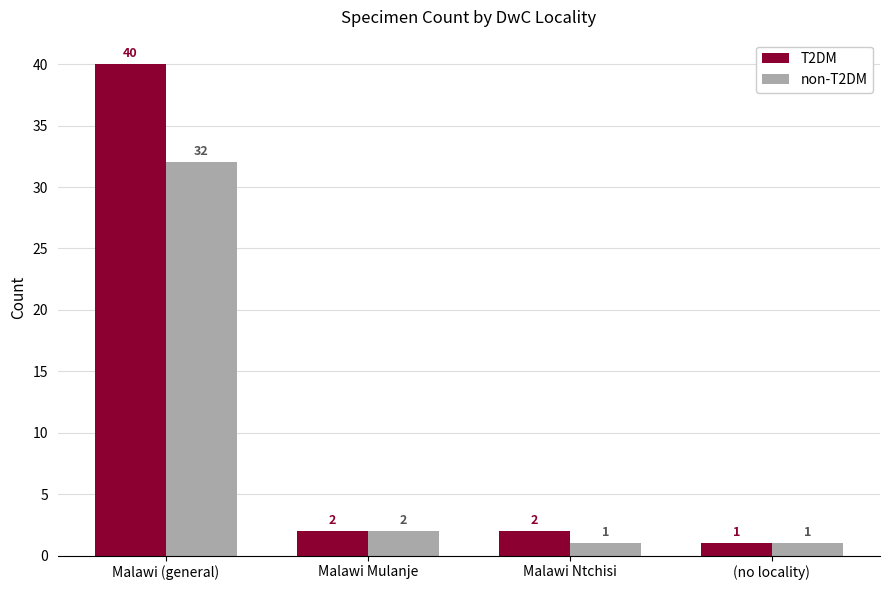

How many bars are there in total?

8